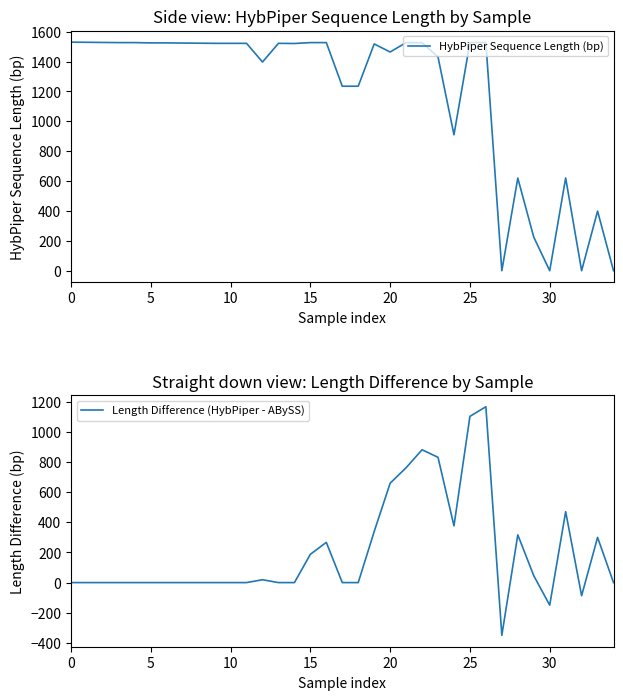

True or false: Length Difference (HybPiper - ABySS) and HybPiper Sequence Length (bp) cross at least once.

False